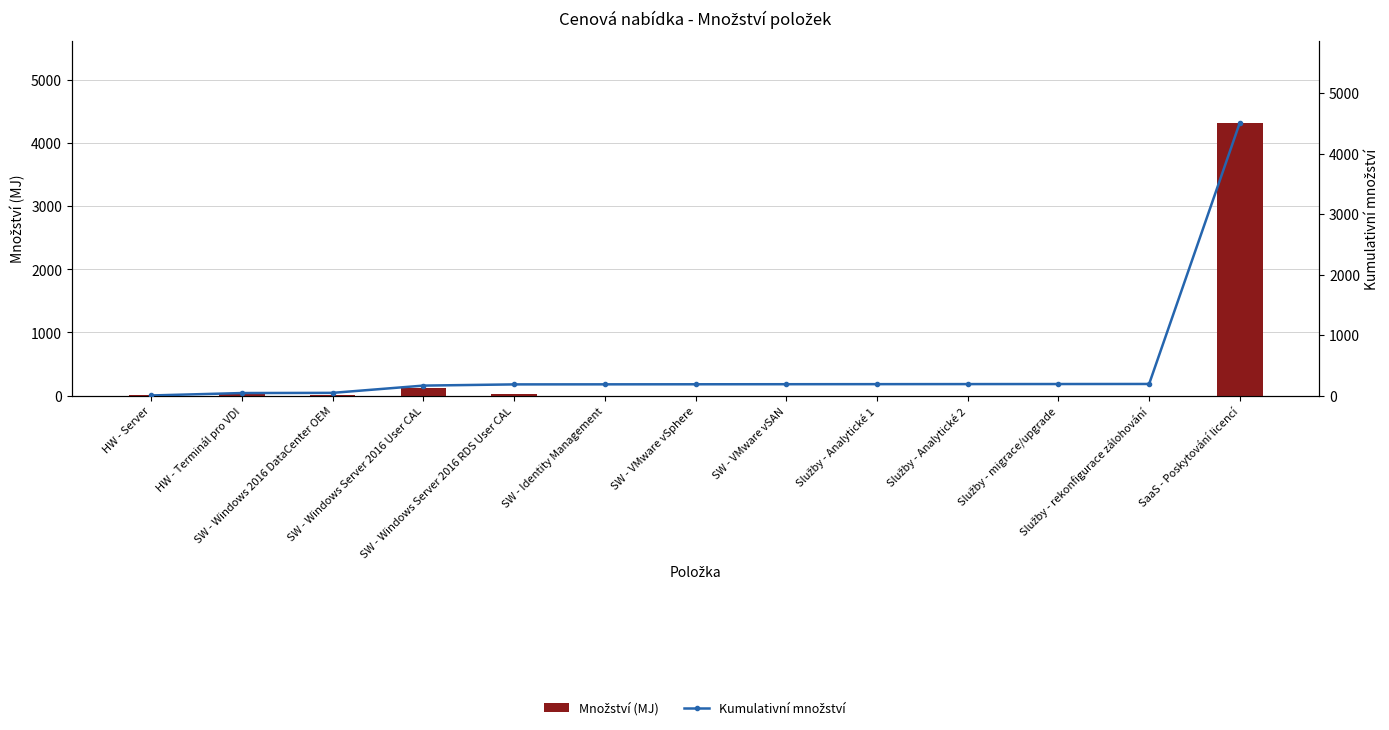

What is the maximum value for Kumulativní množství?

4513